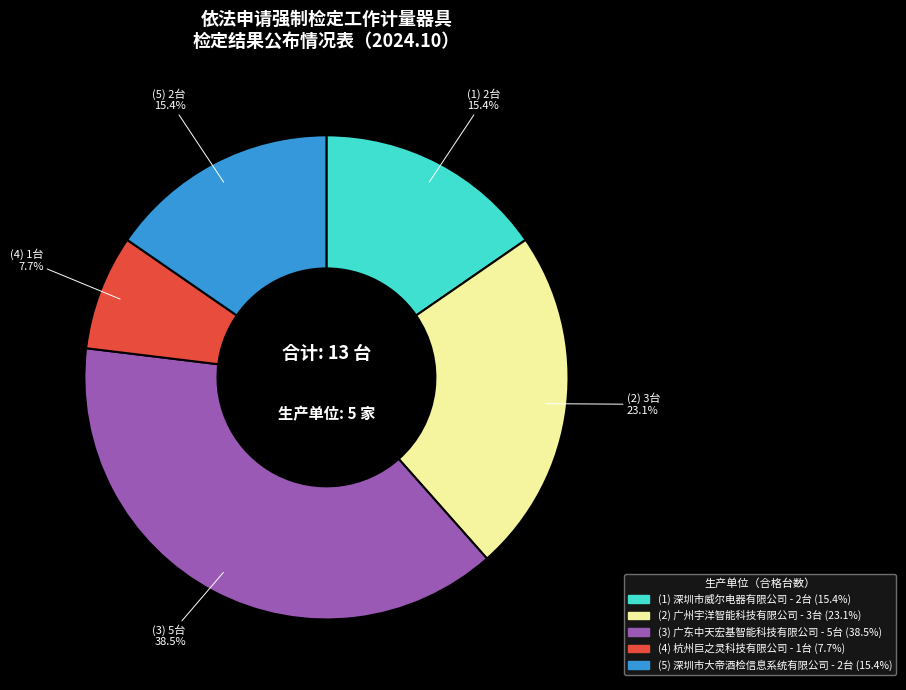

Does any single category account for the majority?

No